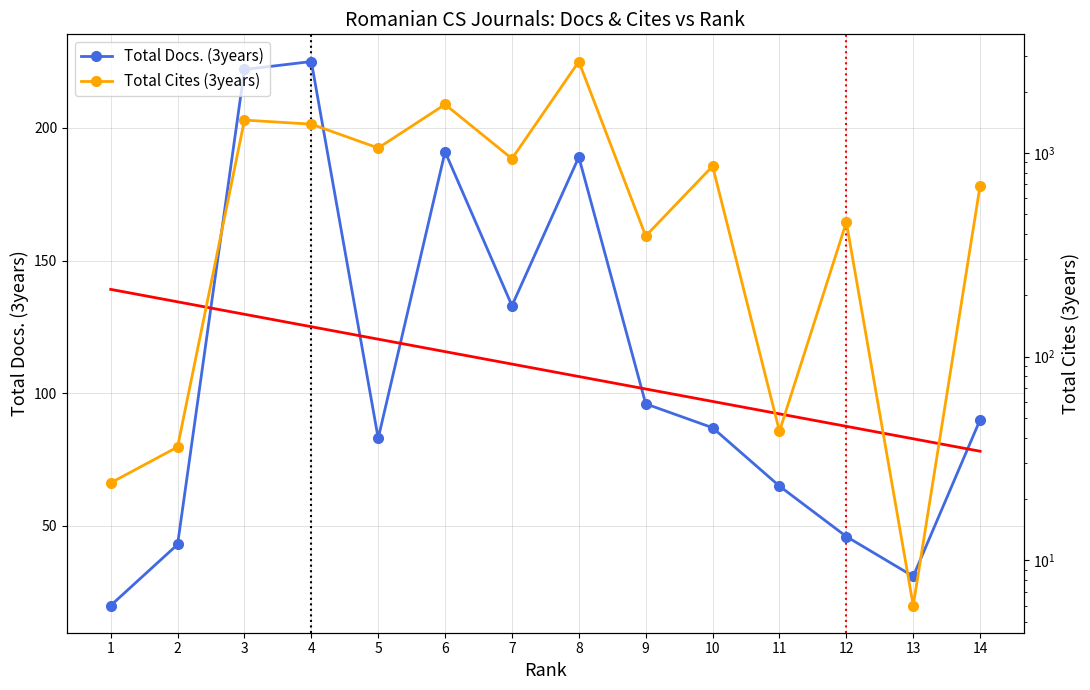

At which category does Total Docs. (3years) reach its first local peak?

4